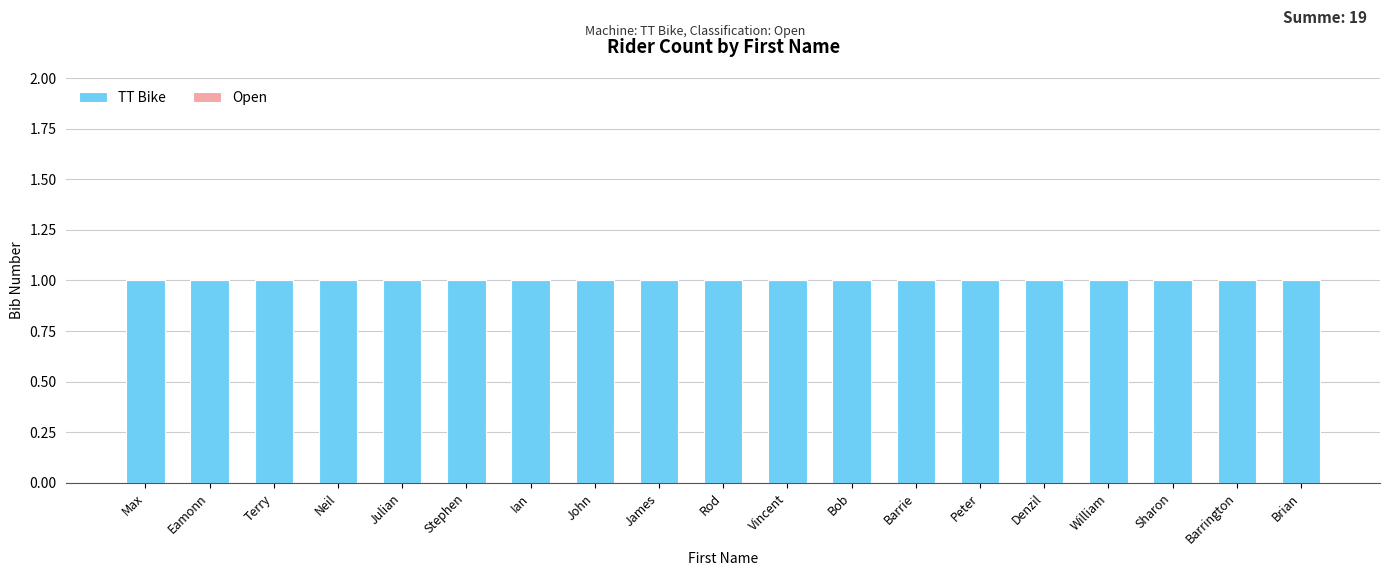

Reading right to left, transcribe all the data shown in this chart.

TT Bike: 1	1	1	1	1	1	1	1	1	1	1	1	1	1	1	1	1	1	1
Open: 0	0	0	0	0	0	0	0	0	0	0	0	0	0	0	0	0	0	0